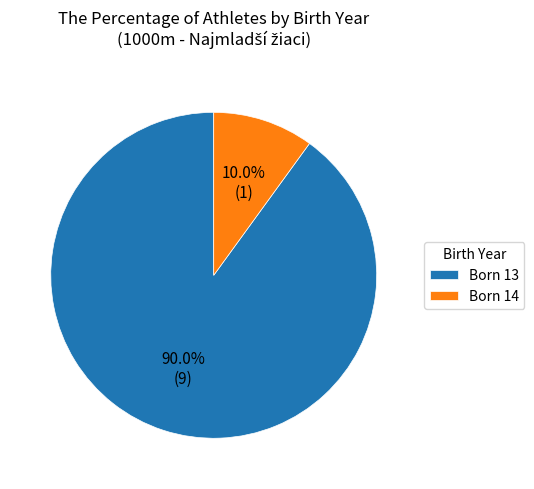

What is the largest slice in the pie chart?

Born 13